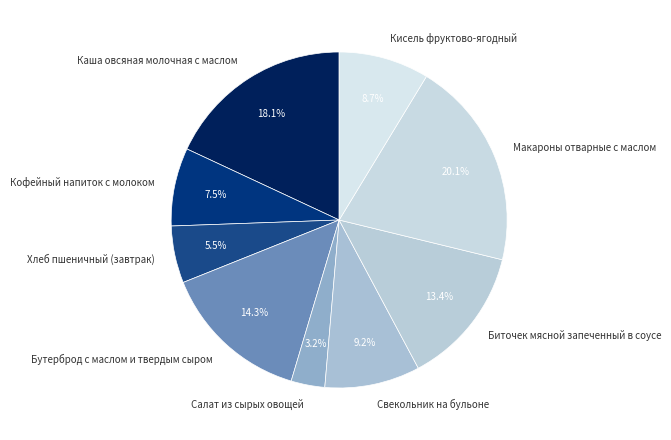

To the nearest percent, what is the average slice percentage?

11%